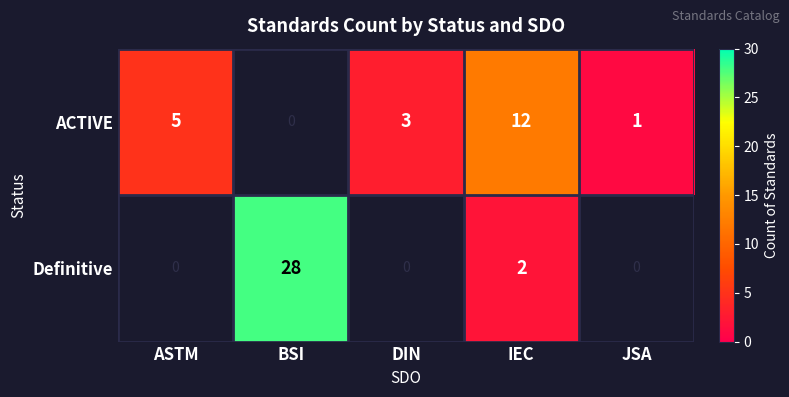

What is the sum of the ACTIVE values at ASTM and JSA?

6